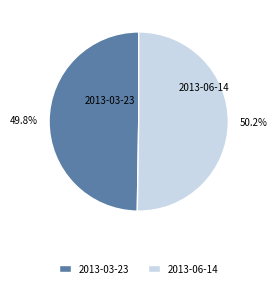

Approximately how many times larger is the value at 2013-06-14 compared to 2013-03-23?

1.0